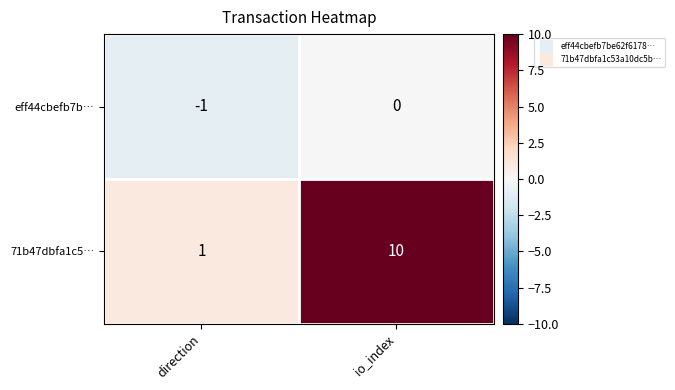

What is the difference between the maximum and minimum values in the 71b47dbfa1c5… series?

9